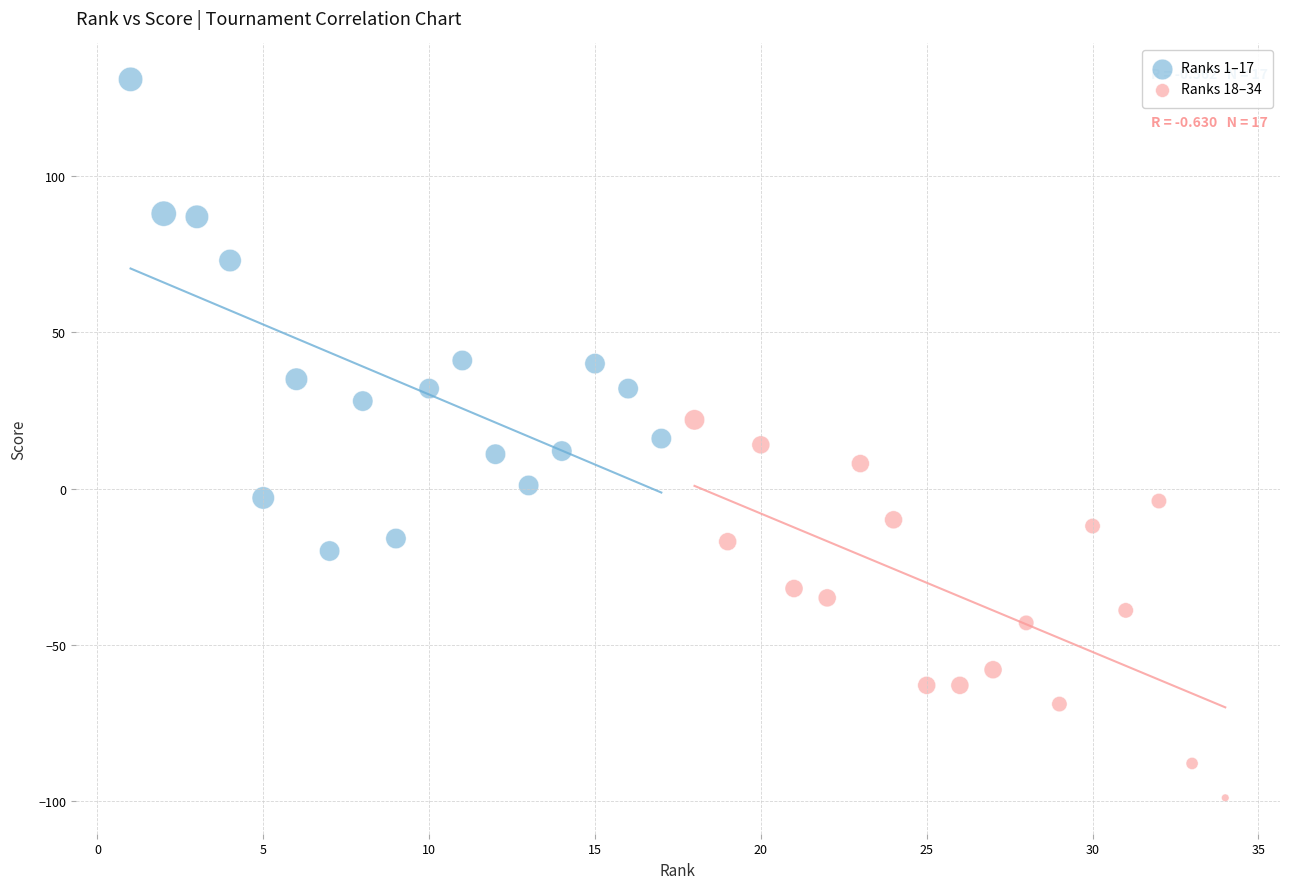

Which series reaches the maximum Y coordinate?

Ranks 1–17